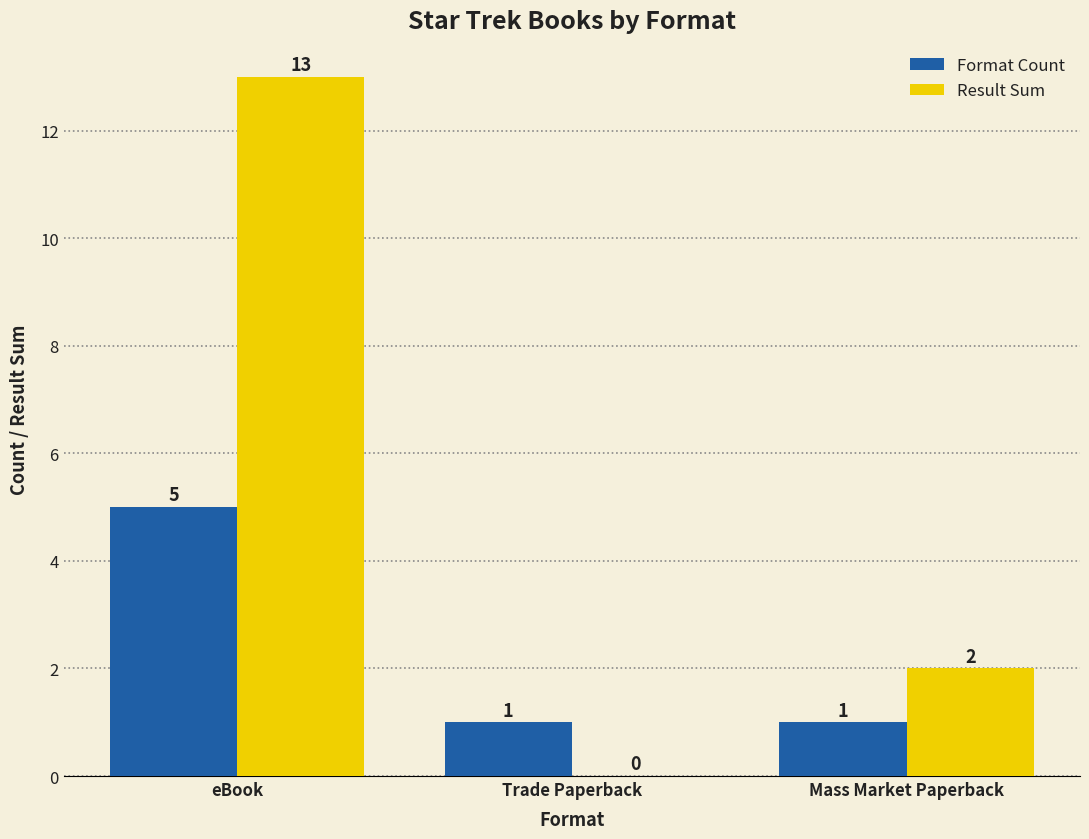

At which category does the chart reach its peak across all series?

eBook